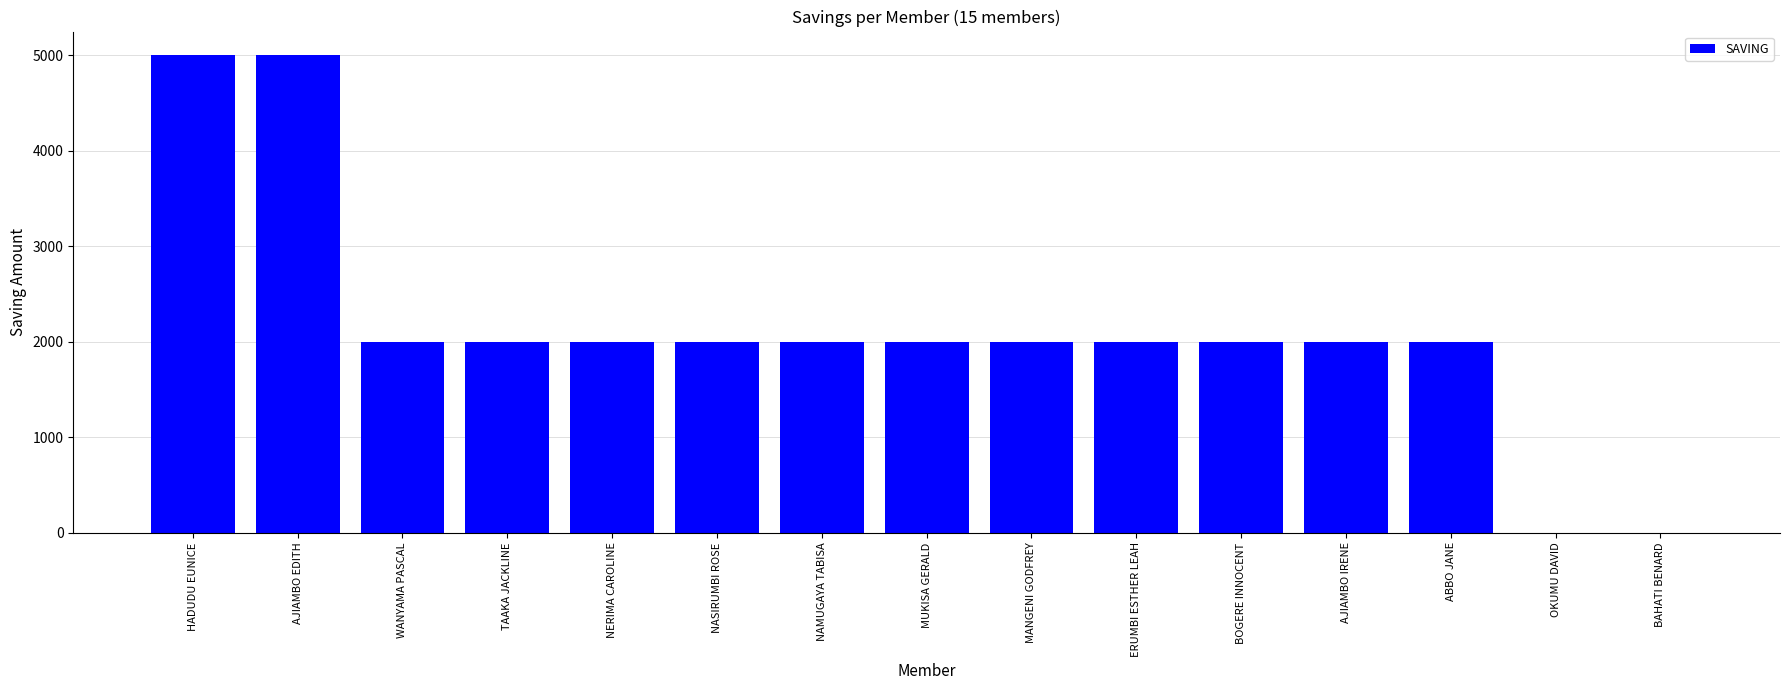

How many distinct data groups are displayed?

1